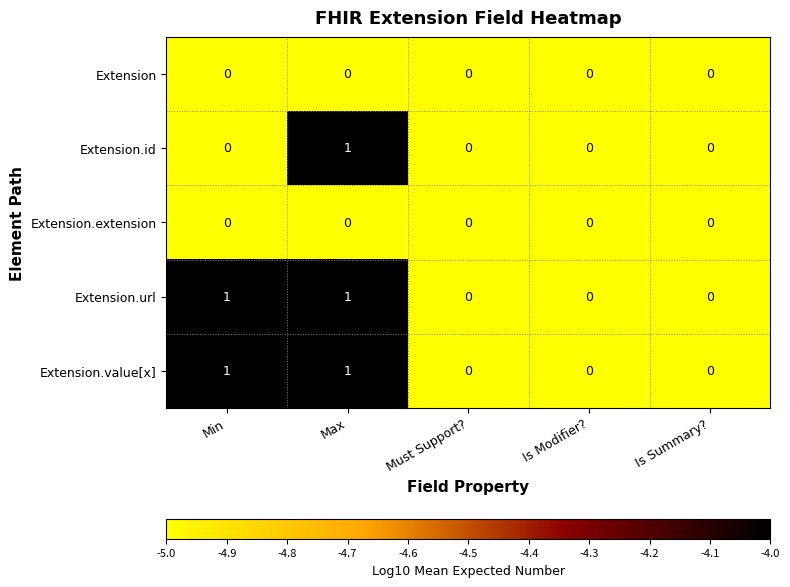

Is the value of Extension.value[x] at Max greater than the value of Extension.extension at Max?

Yes